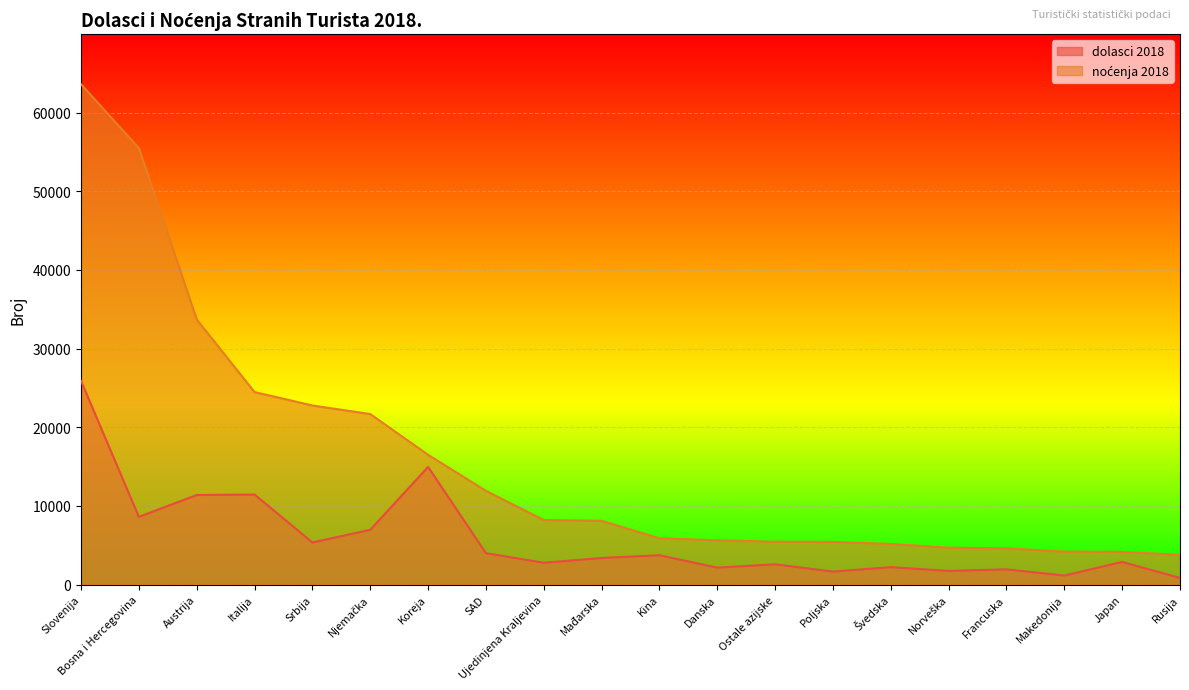

At SAD, list the series in order from largest to smallest.

noćenja 2018, dolasci 2018